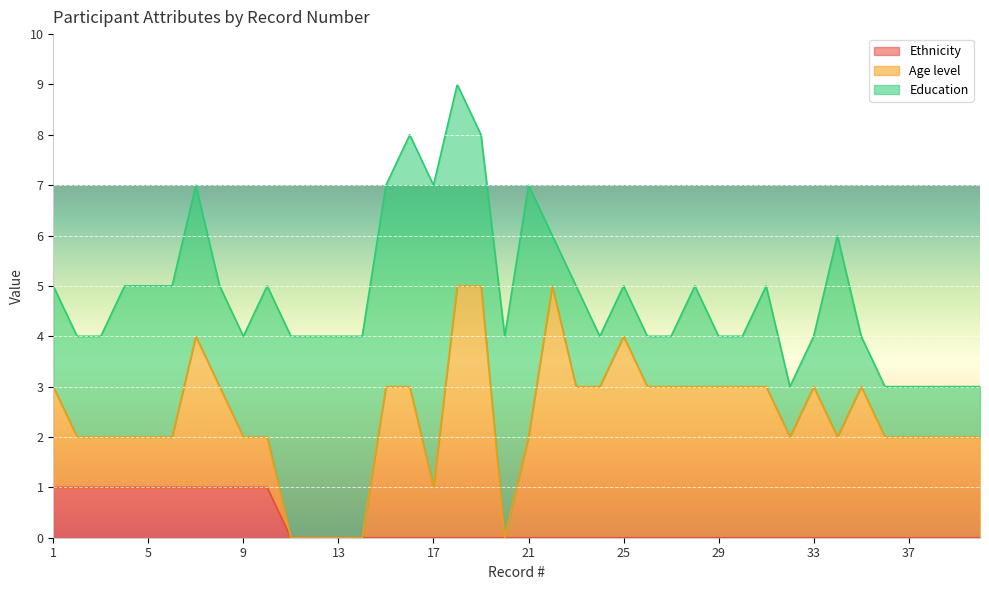

Does the chart display data point markers on the line(s)?

No